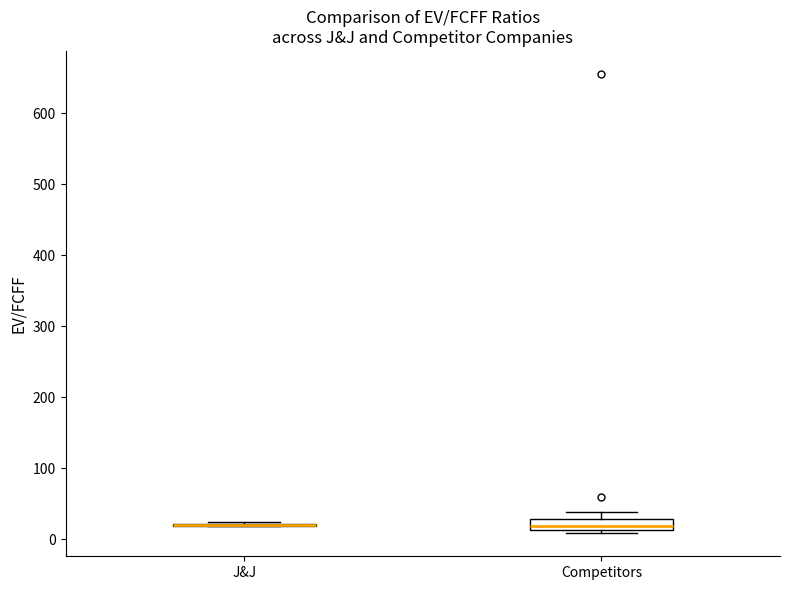

Reading left to right, transcribe this box plot: for each box, give where its median line is, the range the box spans, and where its two whiskers end, as read against the y-axis. The values are not printed on the chart, so give them approximately, as read against the axis.

J&J: box collapsed to a line at 20, whiskers 20 to 20
Competitors: median 20, box 10 to 30, whiskers 10 (just below the box's lower edge) to 40